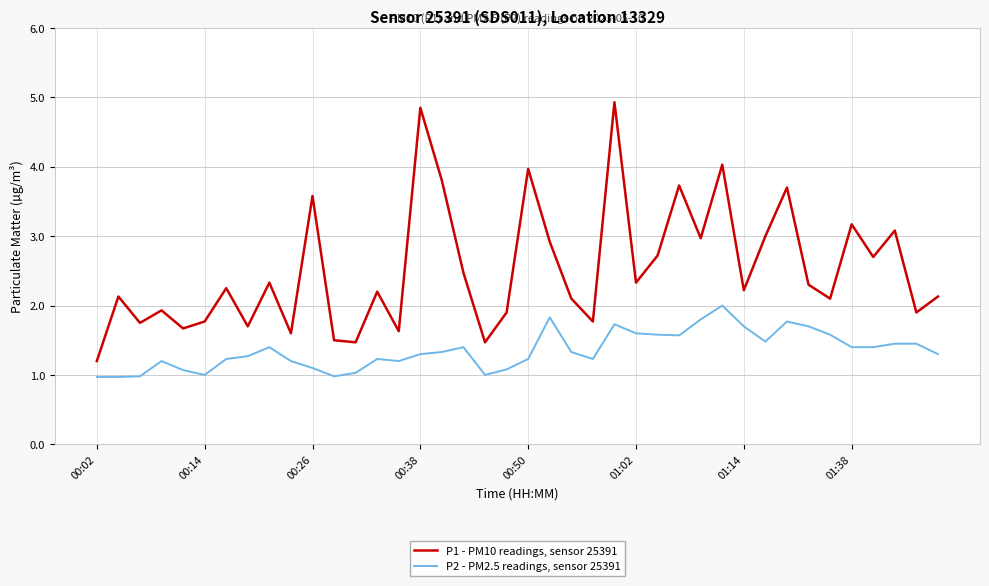

What is the smallest value displayed?

1.0